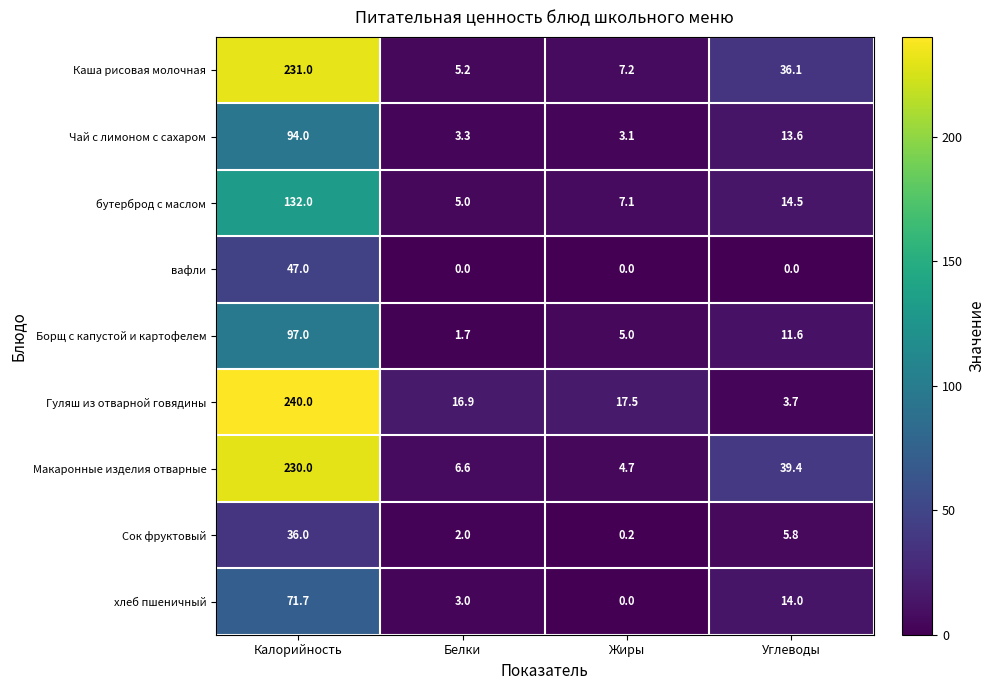

At which category does the chart reach its peak across all series?

Калорийность